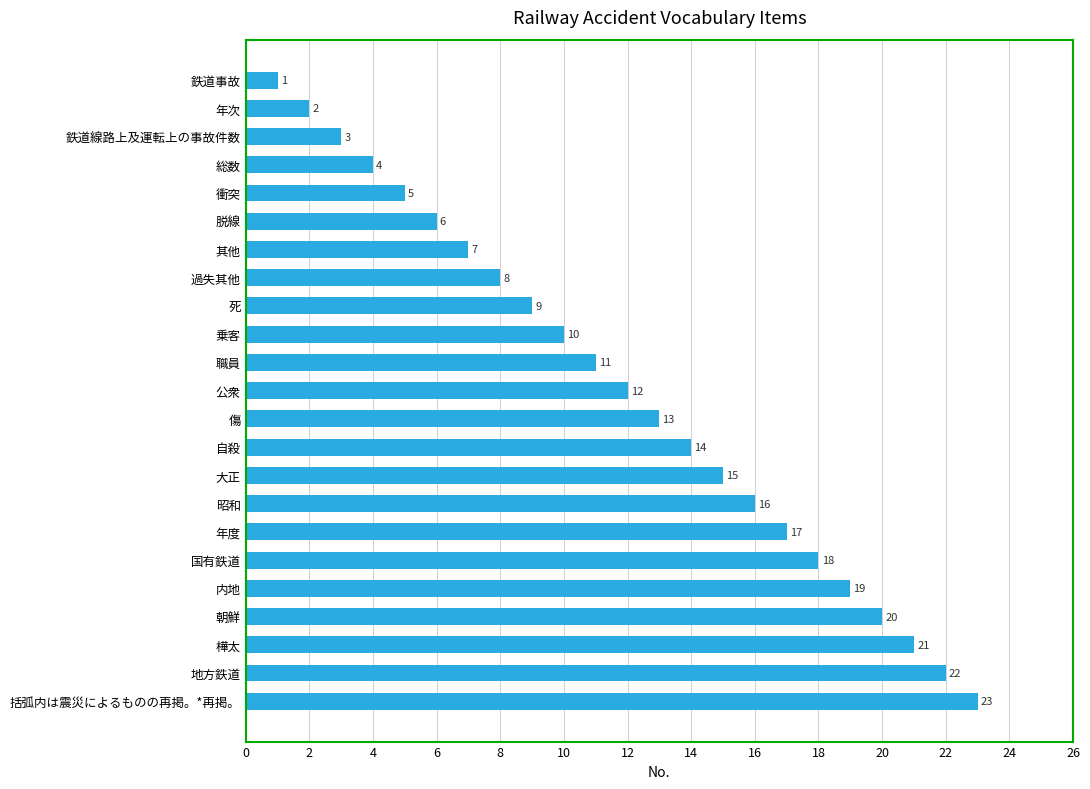

Rank the categories by value from lowest to highest.

鉄道事故, 年次, 鉄道線路上及運転上の事故件数, 総数, 衝突, 脱線, 其他, 過失其他, 死, 乗客, 職員, 公衆, 傷, 自殺, 大正, 昭和, 年度, 国有鉄道, 内地, 朝鮮, 樺太, 地方鉄道, 括弧内は震災によるものの再掲。*再掲。